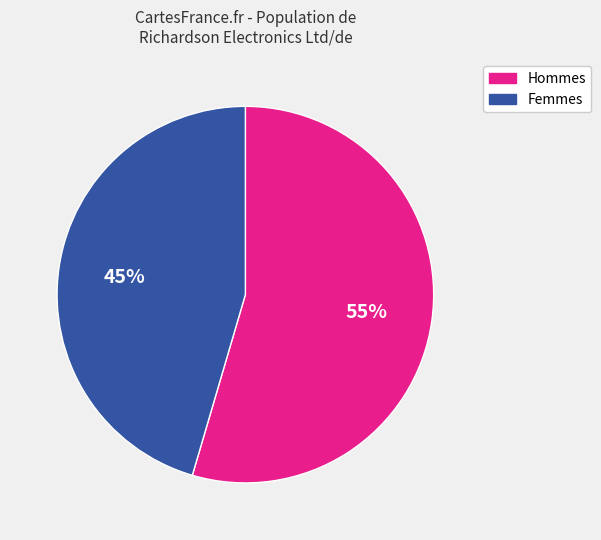

To the nearest percent, what is the average slice percentage?

50%